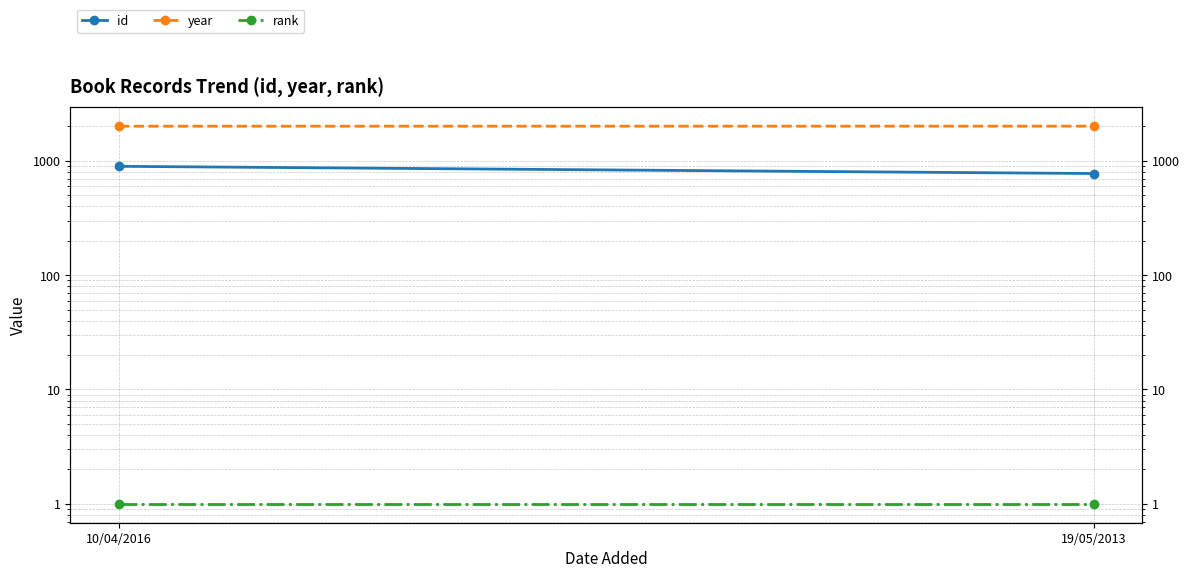

Which series has the widest spread of values?

id